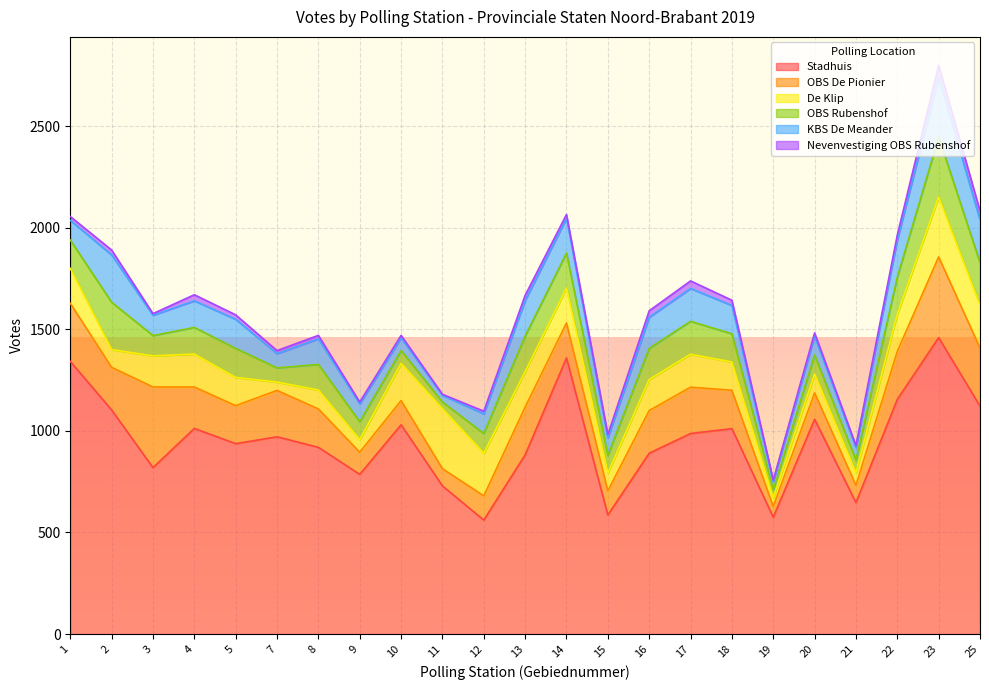

Reading right to left, extract all data points from this chart.

Stadhuis: 1122	1459	1155	647	1057	575	1011	987	890	586	1359	882	561	729	1030	786	919	971	937	1012	819	1103	1342
OBS De Pionier: 286	397	236	85	130	53	189	228	210	119	172	235	119	85	119	109	189	228	187	204	397	210	286
De Klip: 210	295	183	62	93	41	139	162	153	87	172	175	210	295	183	62	93	41	139	162	153	87	172
OBS Rubenshof: 210	295	183	62	93	41	139	162	153	87	172	175	97	33	63	88	126	70	143	131	100	233	139
KBS De Meander: 210	295	183	62	93	41	139	162	153	87	172	175	97	33	63	88	126	70	143	131	100	233	97
Nevenvestiging OBS Rubenshof: 45	58	24	10	16	7	26	37	32	16	18	25	13	5	12	9	17	15	22	30	8	24	19